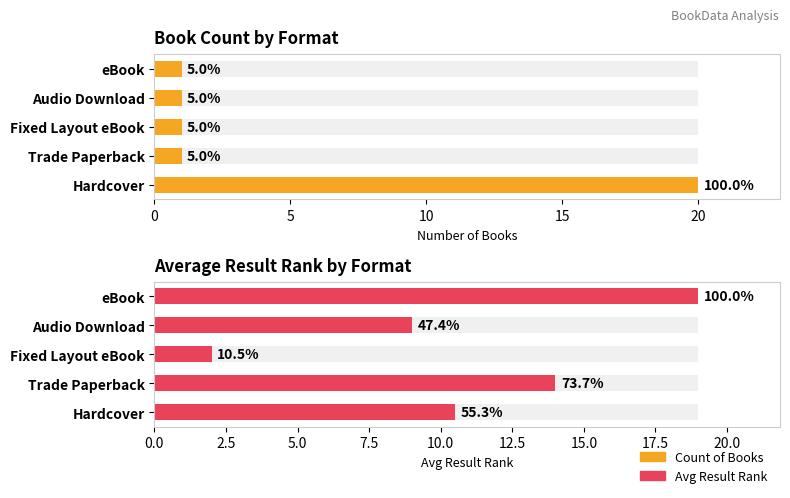

What is the difference between the maximum and second lowest values in the Count of Books series?

19.0